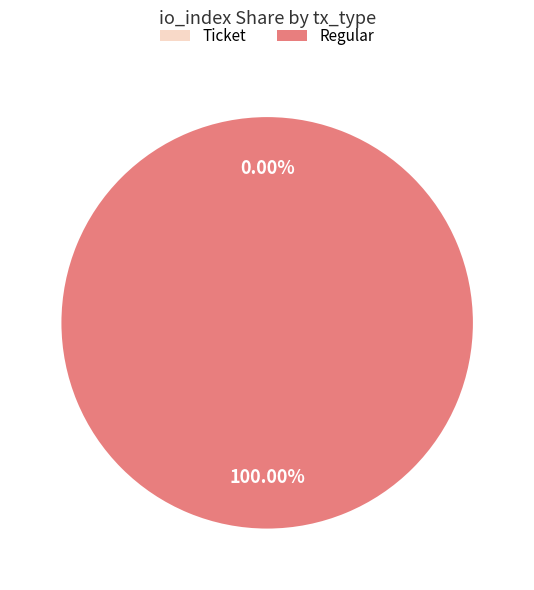

To the nearest percent, what portion does Regular (io_index=36) represent?

100%